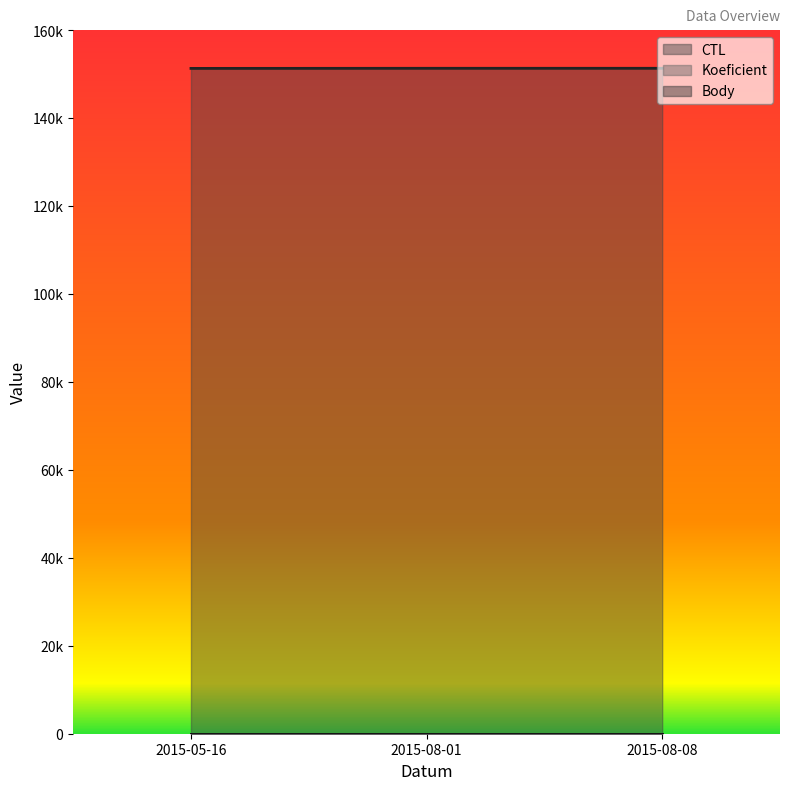

Rank the series by their maximum value, from lowest to highest.

Koeficient, Body, CTL